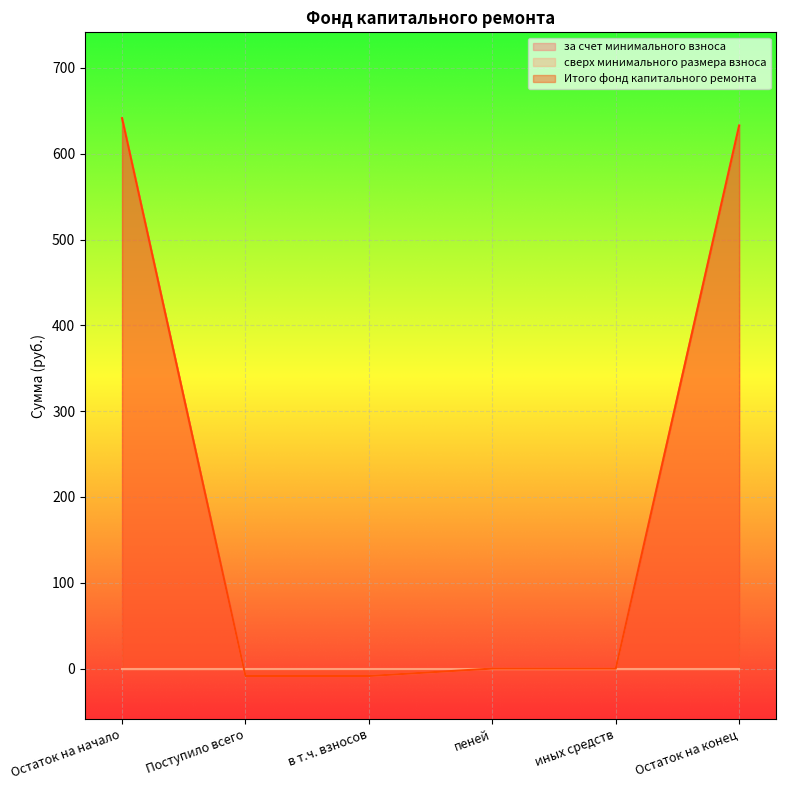

Between Поступило всего and в т.ч. взносов, which is larger?

Поступило всего